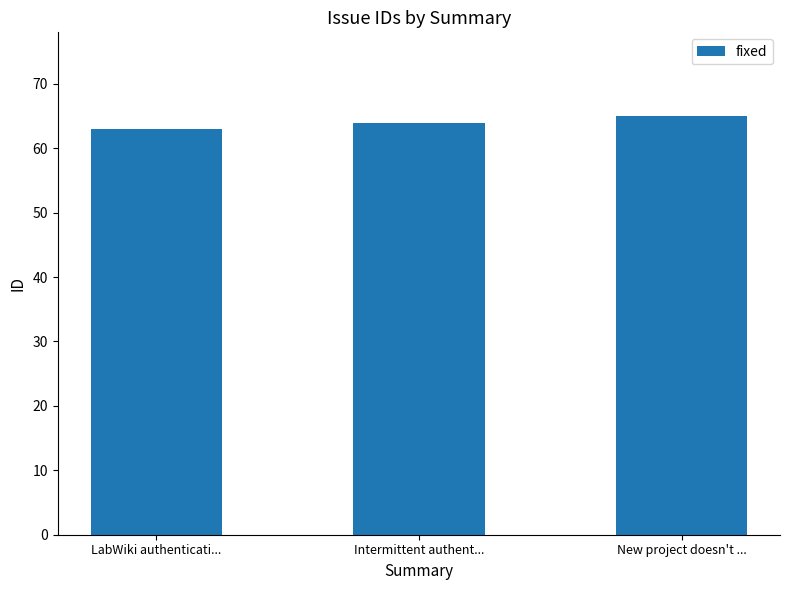

What is the maximum value shown in the chart?

65